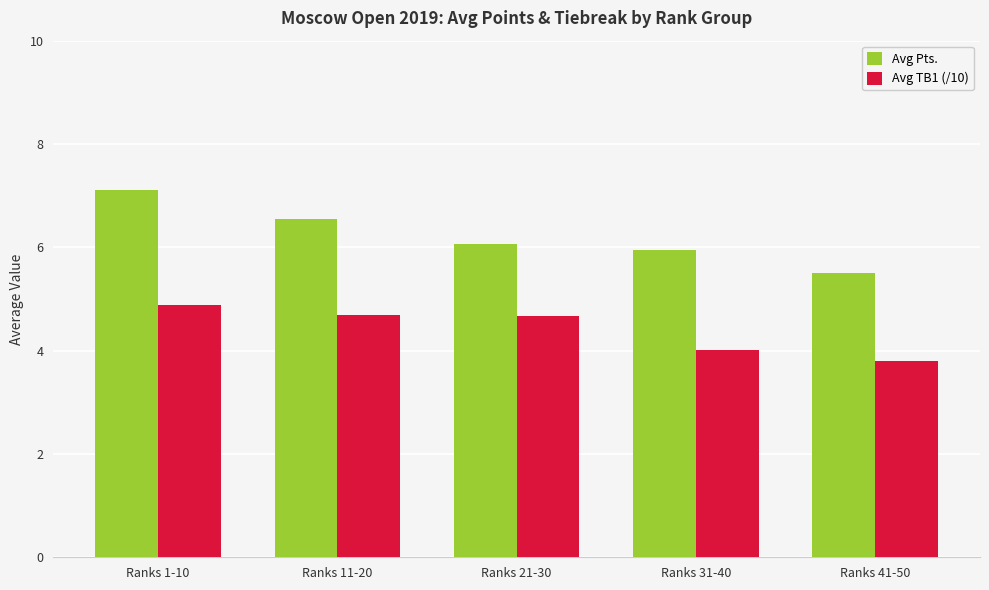

What is the spread (max minus min) of values at Ranks 1-10?

2.2